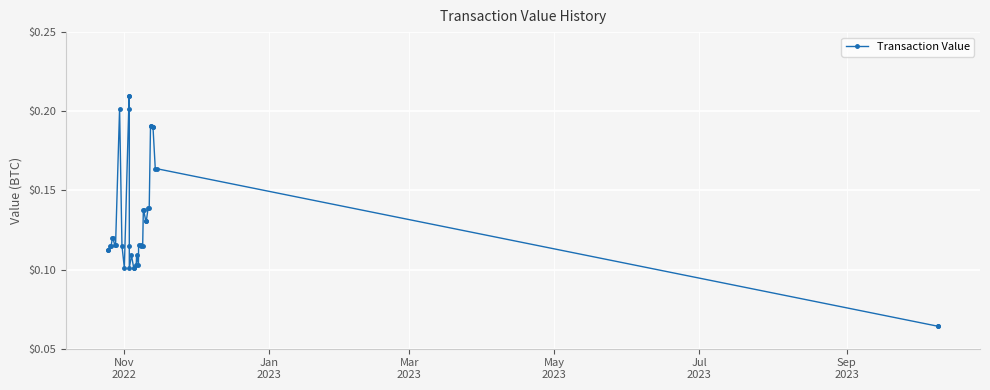

How many interior local valleys (lower than both neighbors) does the data have?

4